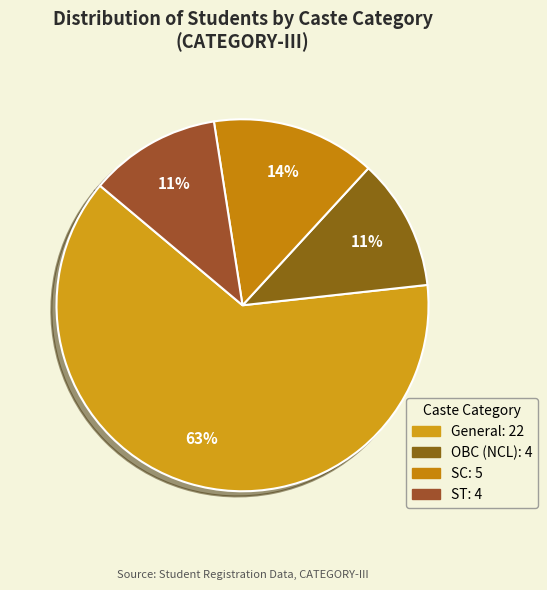

Is it true that SC is 14% of the pie?

True